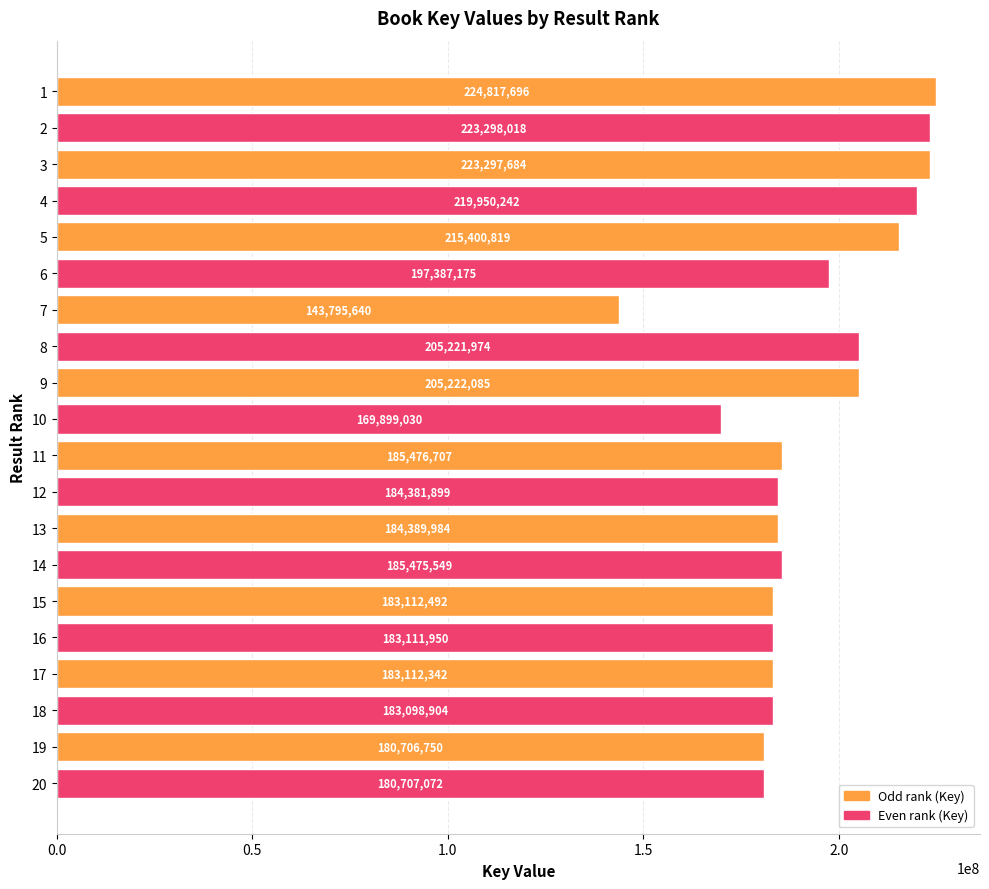

Between 18 and 7, which is larger?

18